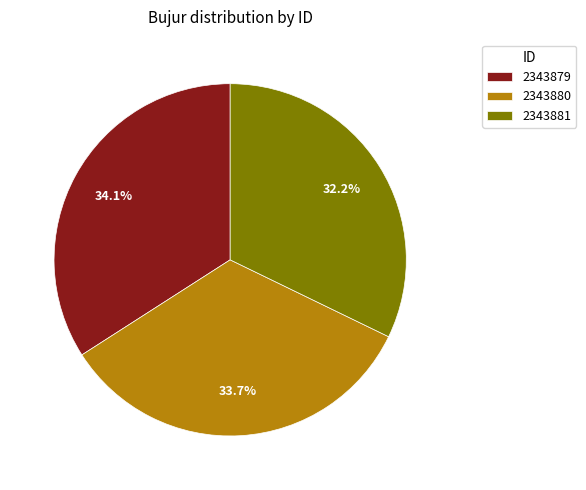

What percentage is the 2343880 slice, to the nearest percent?

34%